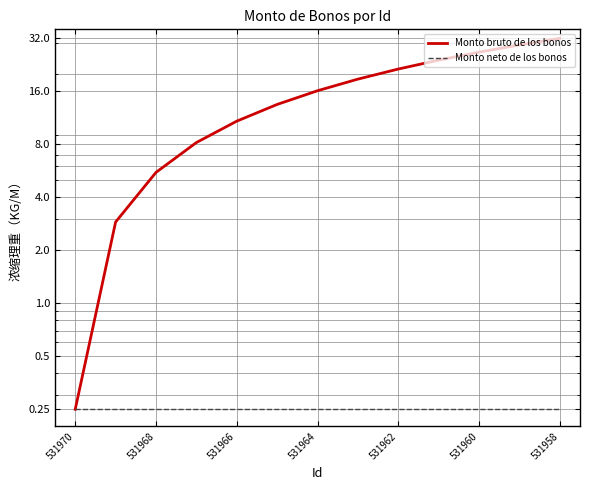

What are all the series names shown in the legend?

Monto bruto de los bonos, Monto neto de los bonos